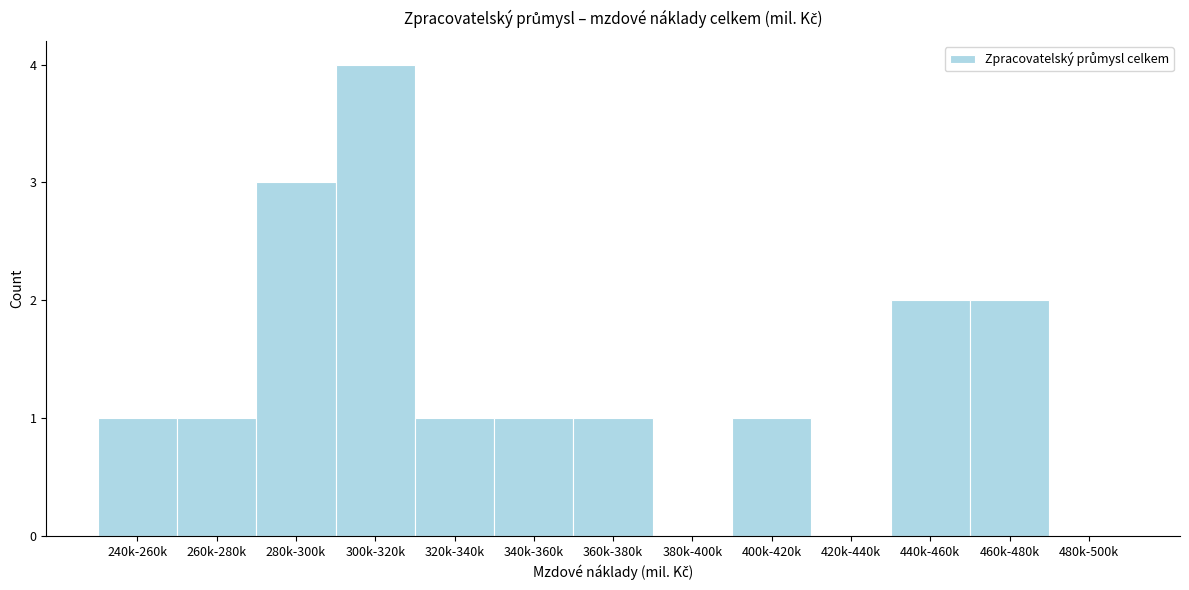

Reading right to left, extract all data points from this chart.

480k-500k=0	460k-480k=2	440k-460k=2	420k-440k=0	400k-420k=1	380k-400k=0	360k-380k=1	340k-360k=1	320k-340k=1	300k-320k=4	280k-300k=3	260k-280k=1	240k-260k=1